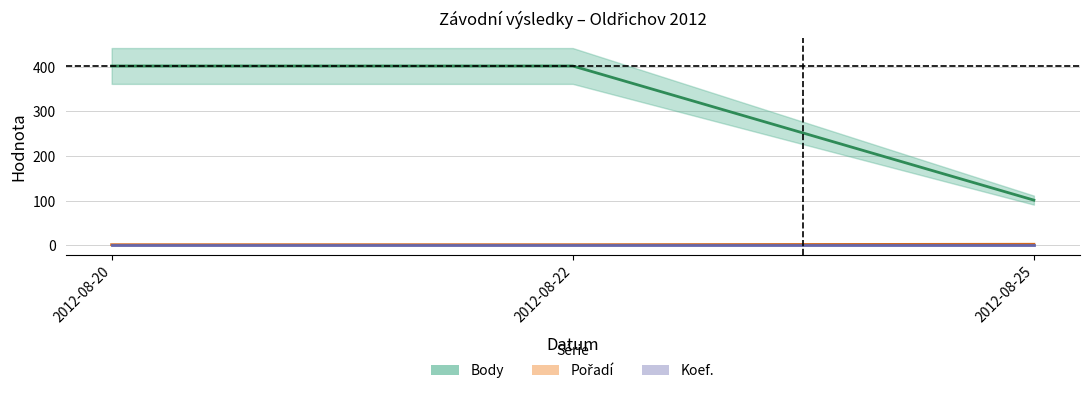

Rank the categories by Pořadí value from highest to lowest.

2012-08-25, 2012-08-20, 2012-08-22